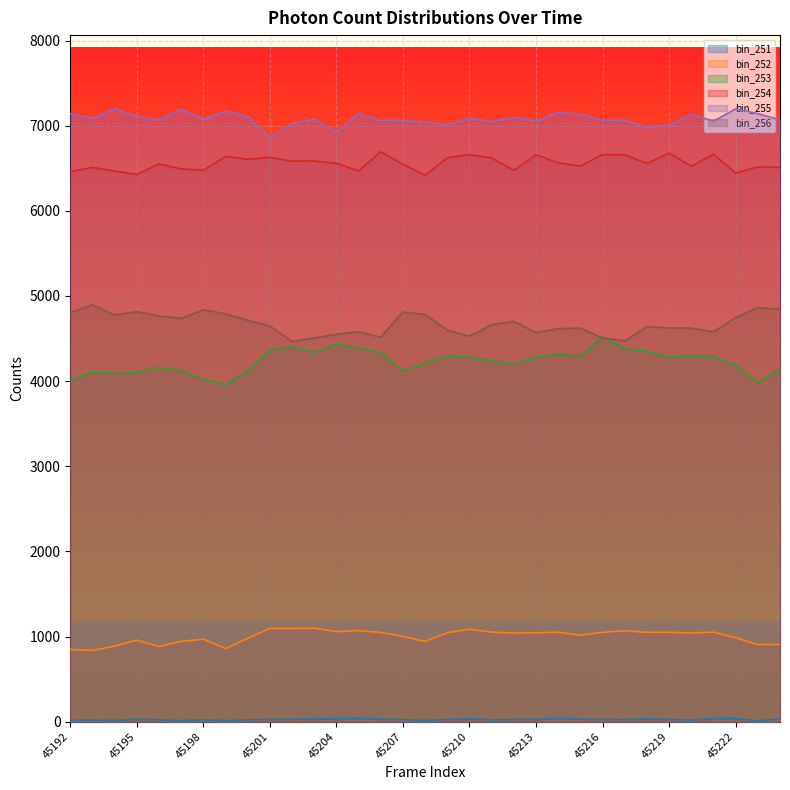

What is the minimum value shown in the chart?

10